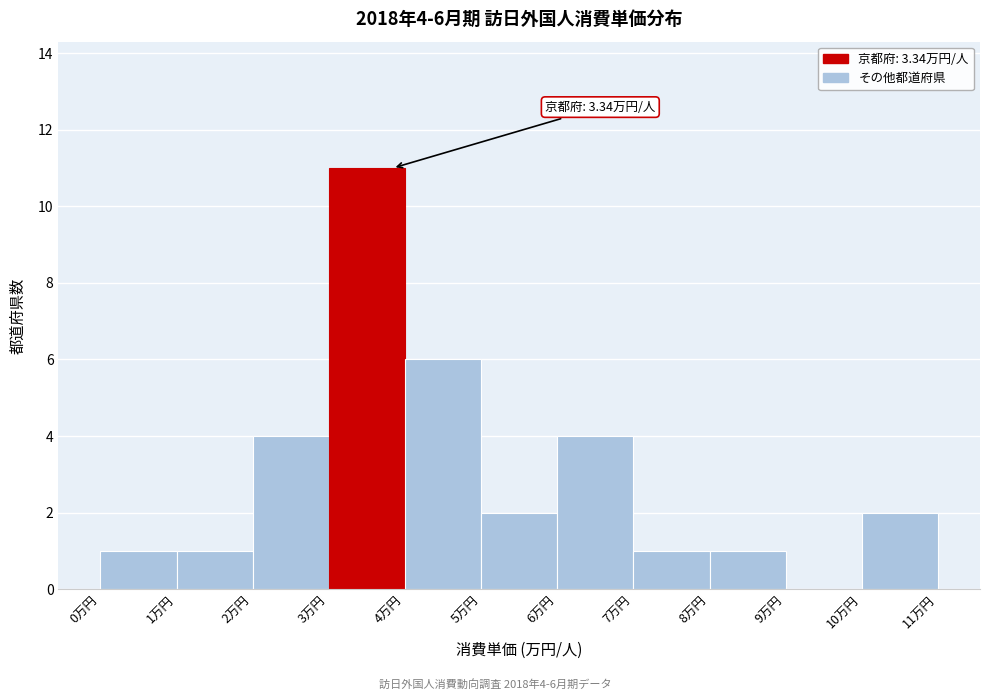

Which range on the x-axis has the tallest bar?

3 to 4